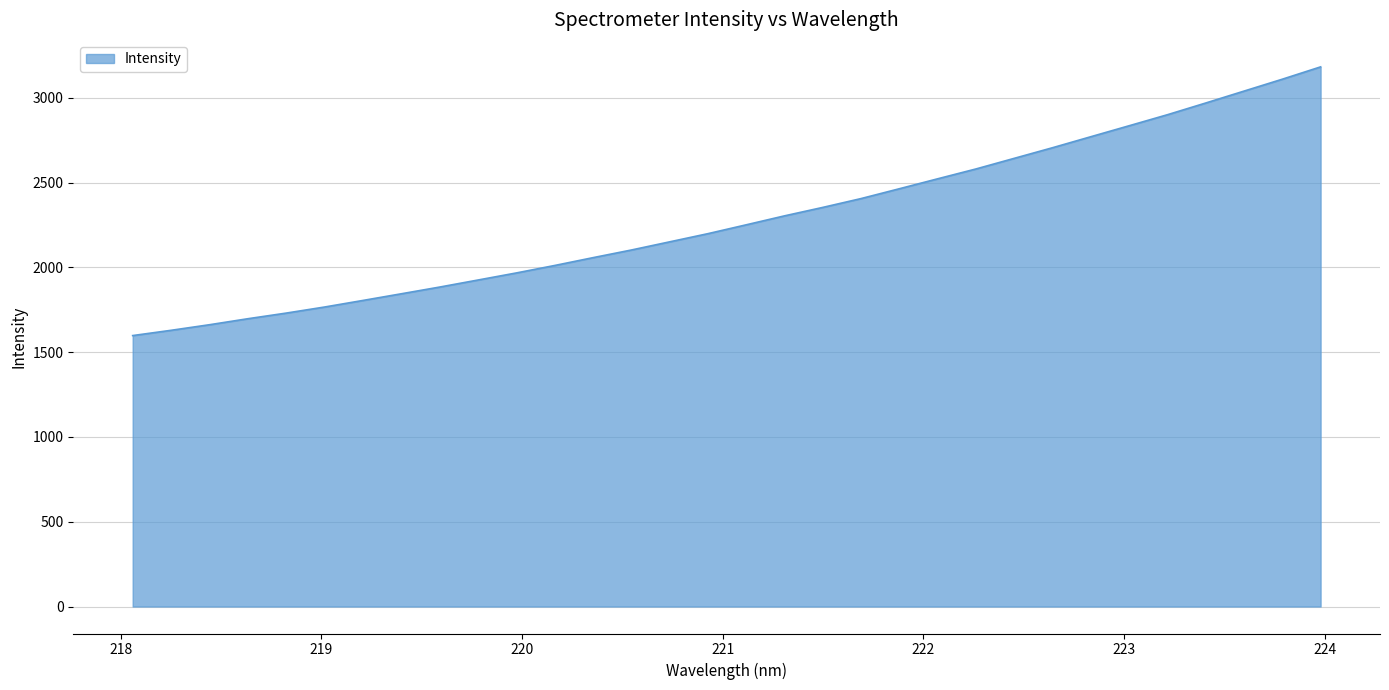

What is the difference between the maximum and minimum values?

1584.5